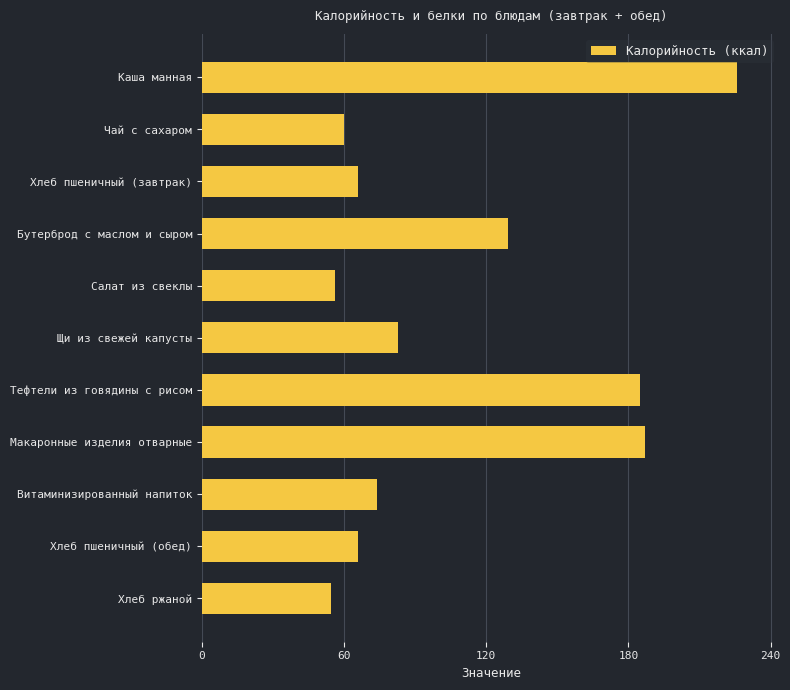

How many values are below 74?

5